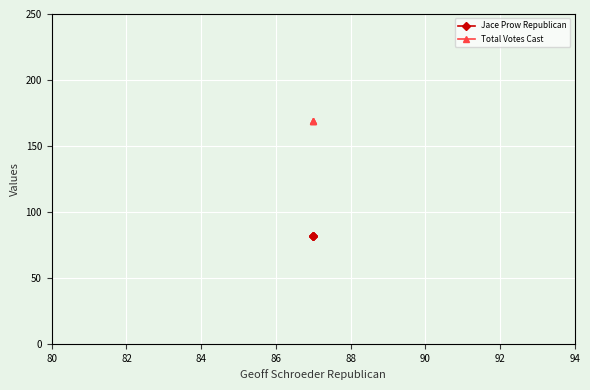

How many distinct data groups are displayed?

2